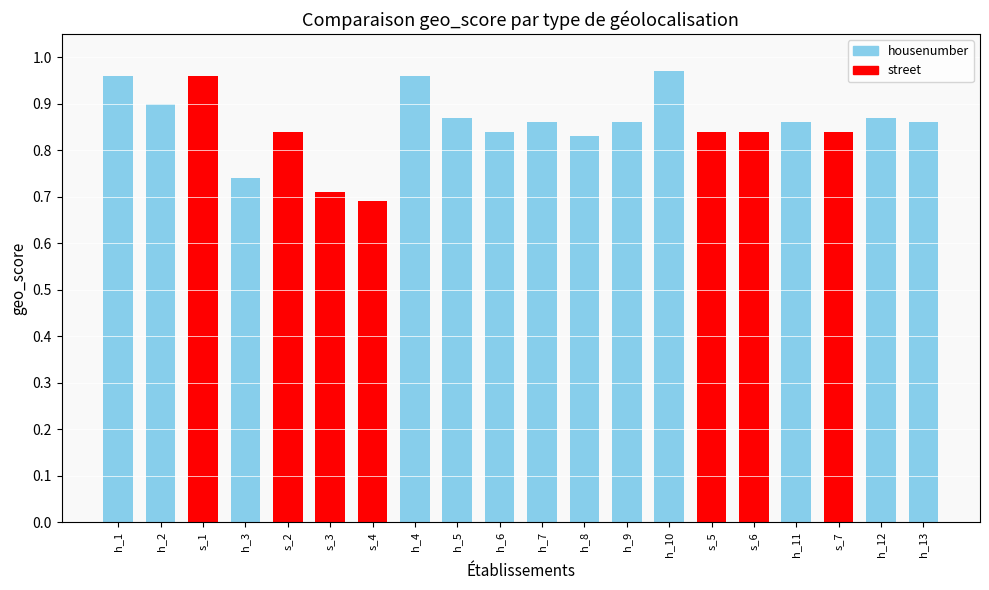

Between h_3 and s_7, which is larger?

s_7